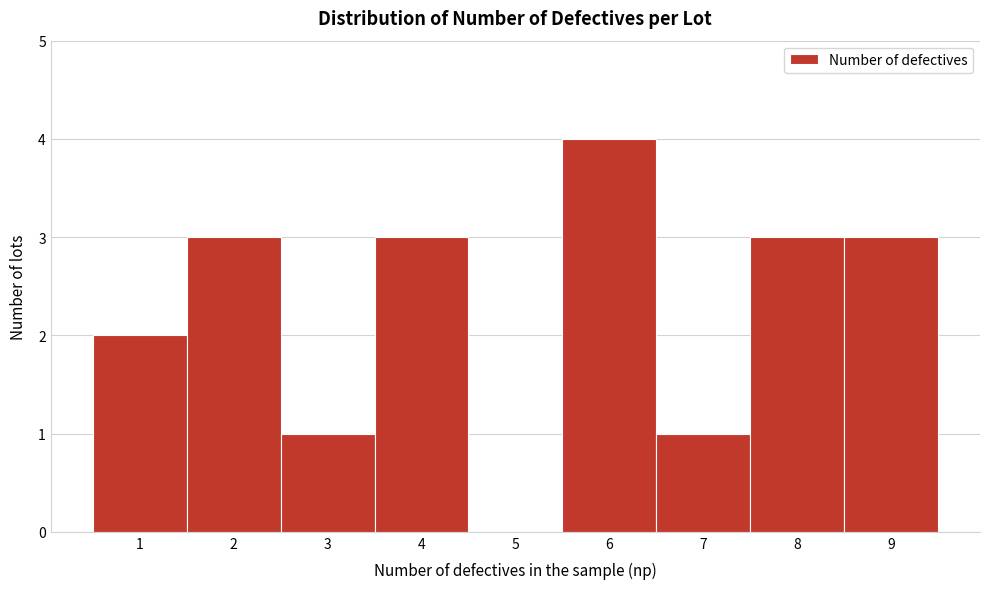

Over which range of the x-axis is the bar tallest?

5.5 to 6.5